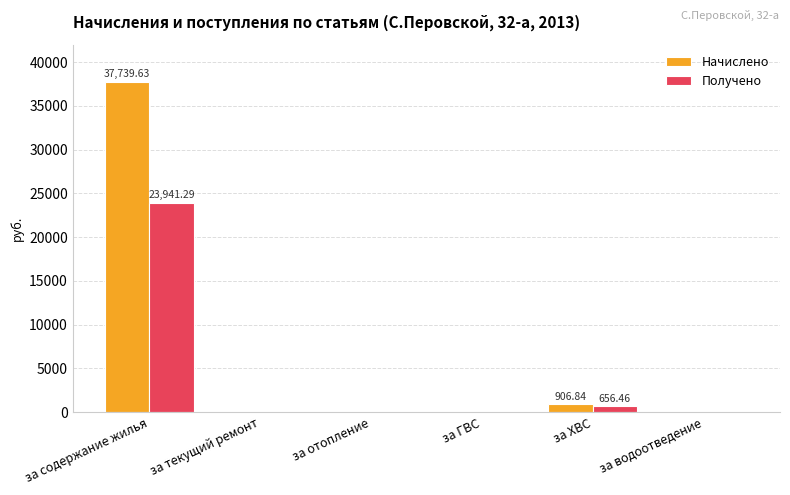

Where is Начислено nearest to the value 18869?

за ХВС